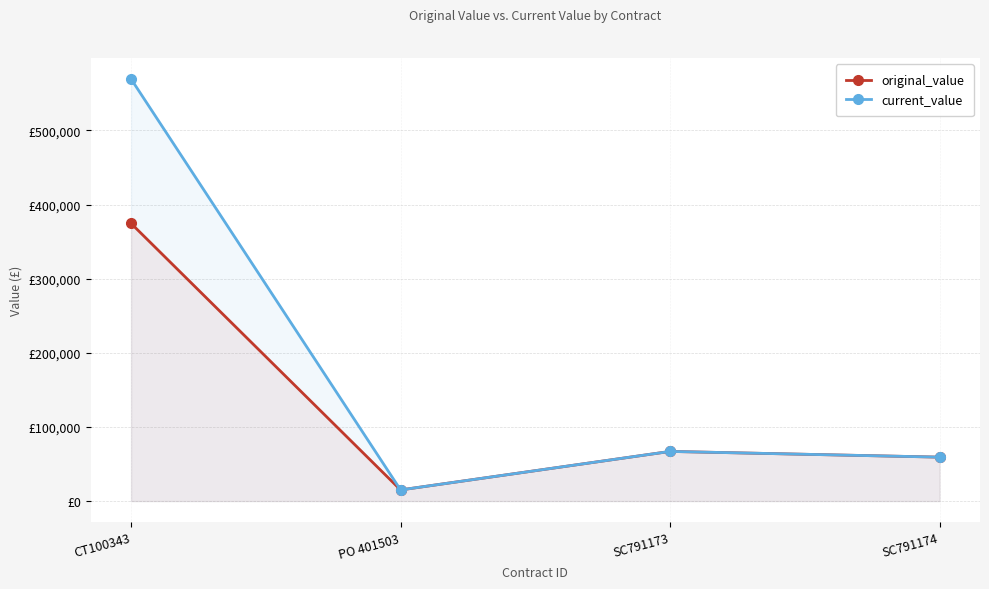

How many lines are shown in the chart?

2